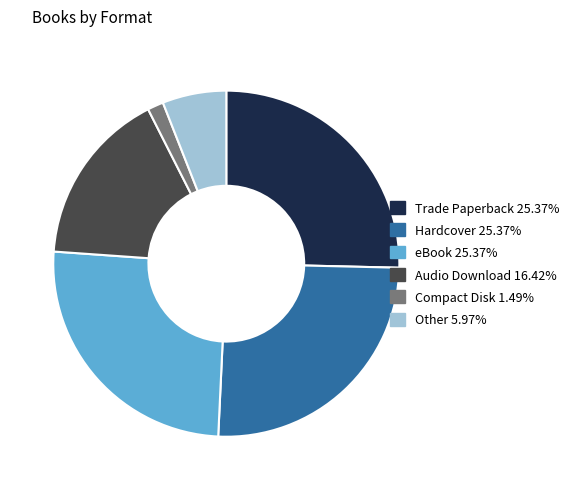

True or false: Other accounts for 1% of the total.

False